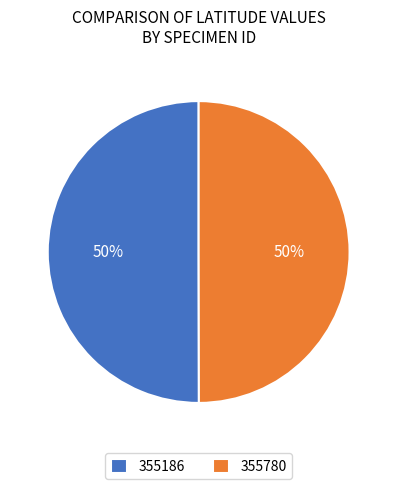

Combined, do 355780 and 355186 account for over 50%?

Yes